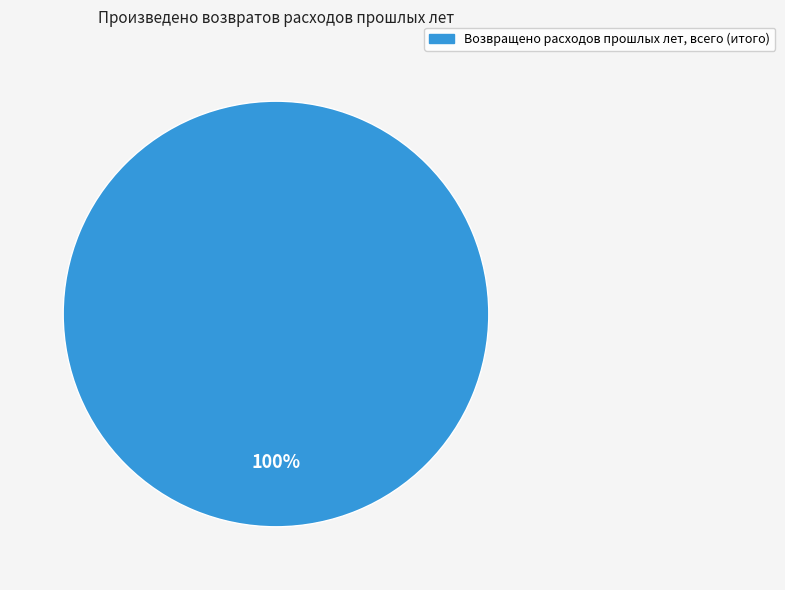

Does any single category account for the majority?

Yes